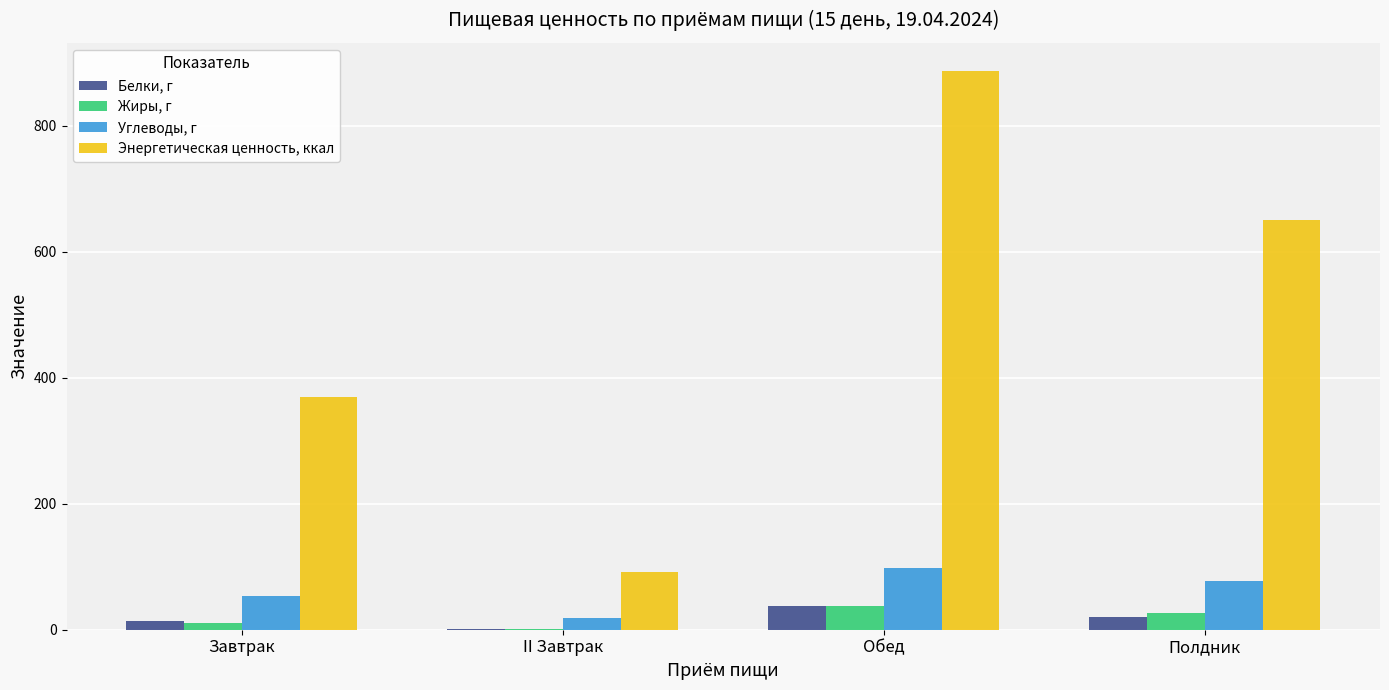

What is the total value across all series at II Завтрак?

111.8